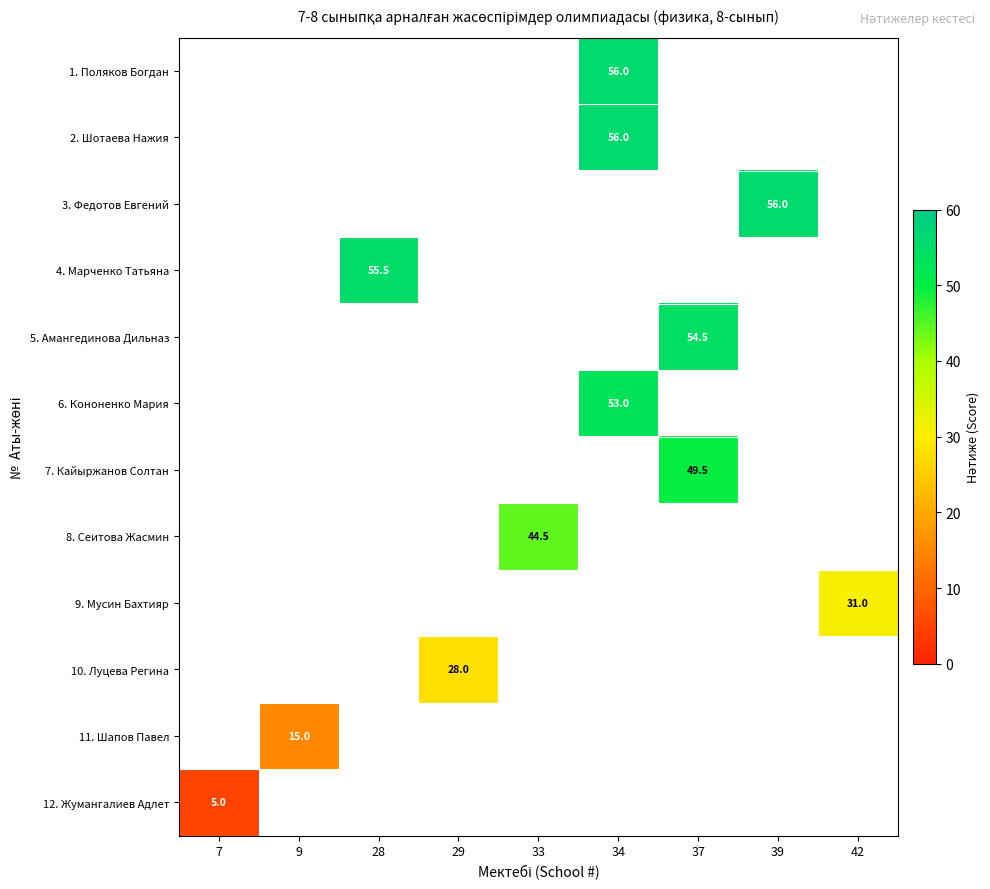

How many data points does each series have?

9